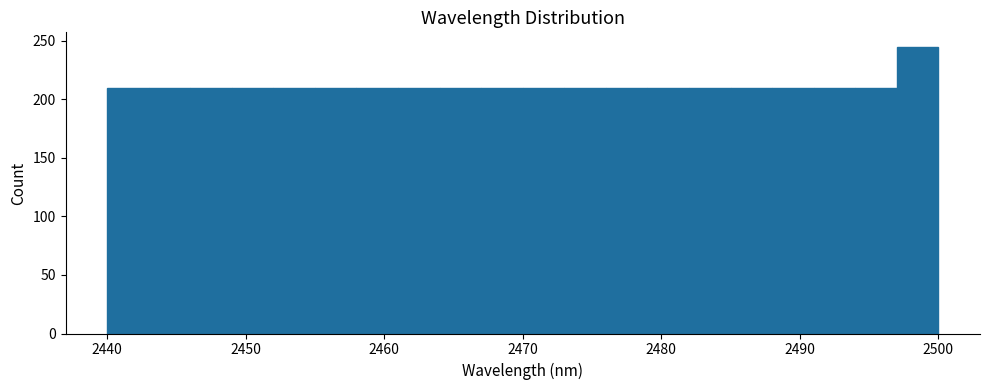

Around what value on the x-axis is the tallest bar? Give the approximate position of its centre, as read against the axis.

2499